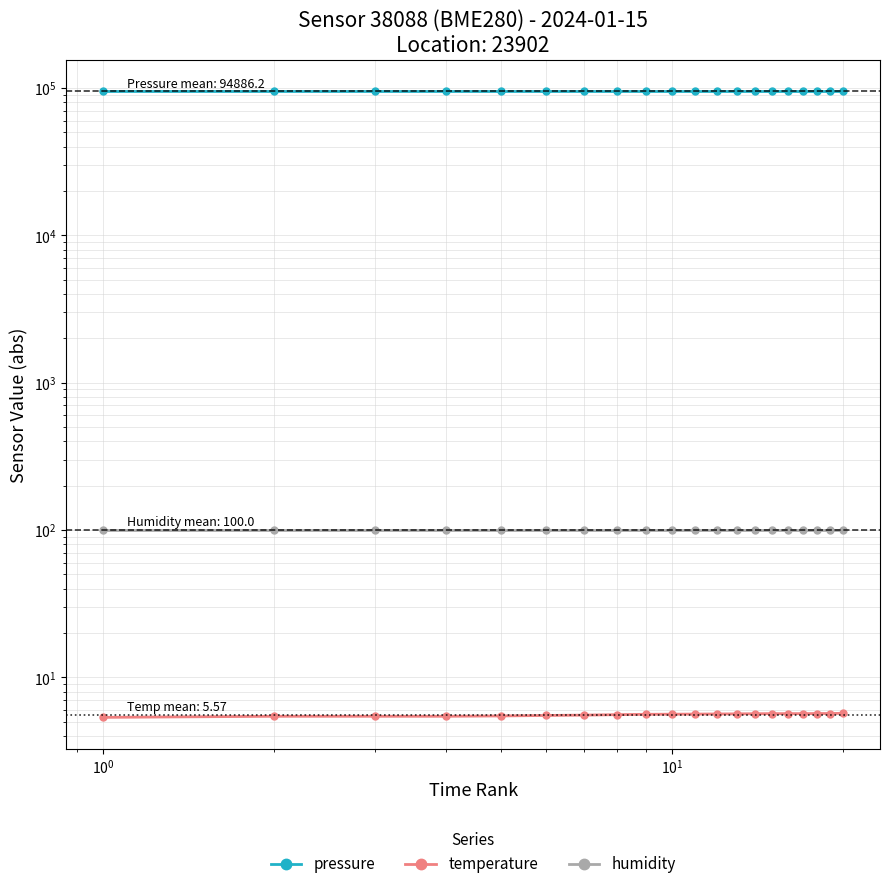

How many values in the pressure series are below 94884?

10